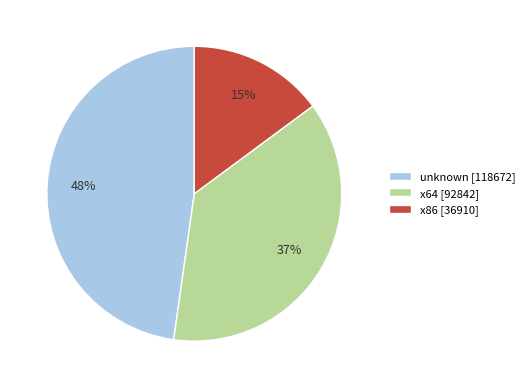

Is it true that unknown is 48% of the pie?

True